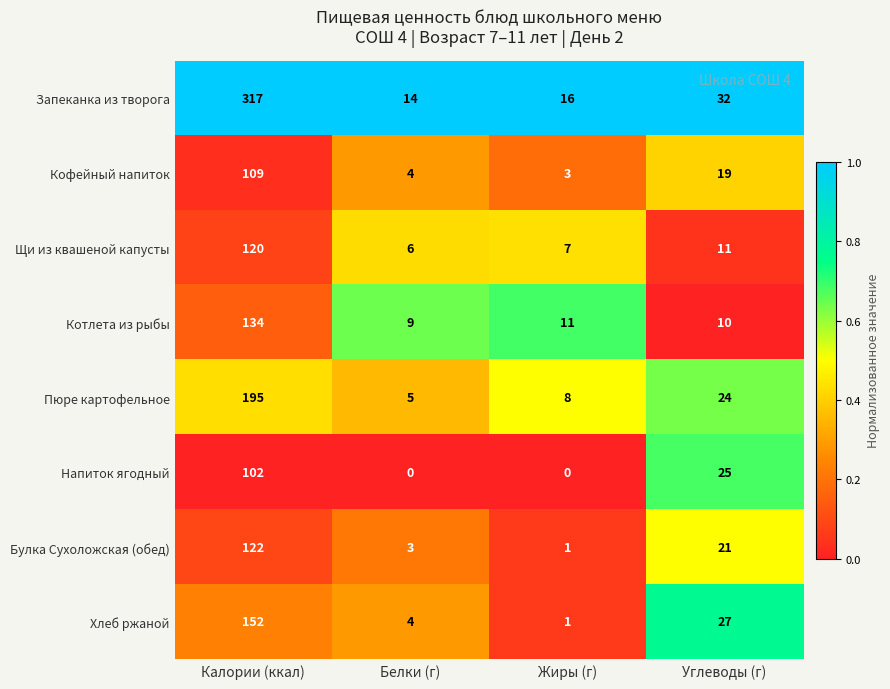

What value does the Кофейный напиток series have at Белки (г)?

4